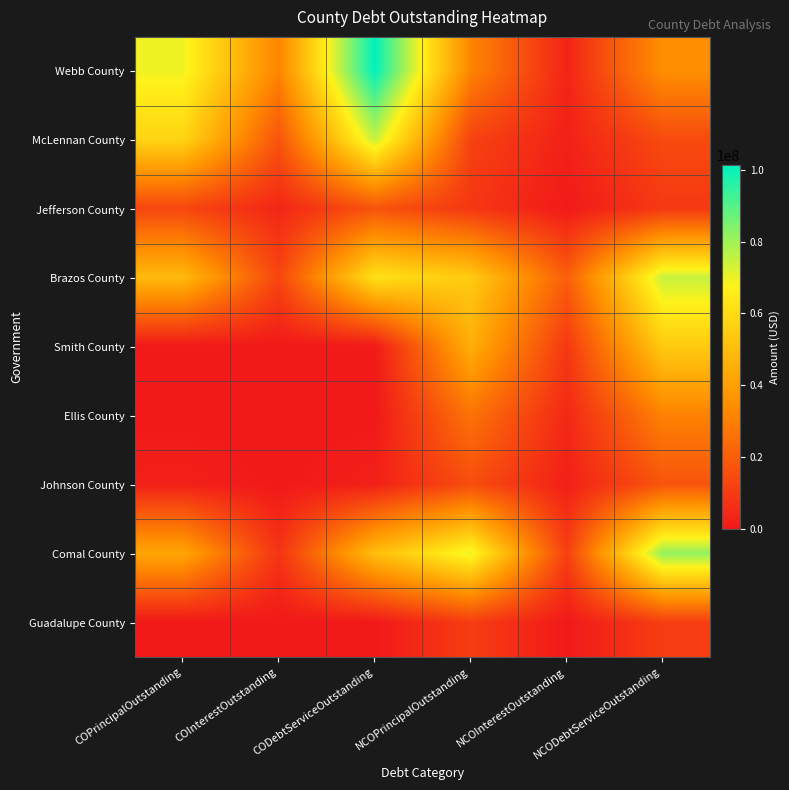

Reading left to right, what are all the values shown in this chart?

Webb County: COPrincipalOutstanding=69475000.0	COInterestOutstanding=31830737.5	CODebtServiceOutstanding=101305737.5	NCOPrincipalOutstanding=31710000.0	NCOInterestOutstanding=3194608.5	NCODebtServiceOutstanding=34904608.5
McLennan County: COPrincipalOutstanding=57930000.0	COInterestOutstanding=17265442.7	CODebtServiceOutstanding=75195442.7	NCOPrincipalOutstanding=12140000.0	NCOInterestOutstanding=2423418.9	NCODebtServiceOutstanding=14563418.9
Jefferson County: COPrincipalOutstanding=13245000.0	COInterestOutstanding=3873800.0	CODebtServiceOutstanding=17118800.0	NCOPrincipalOutstanding=8790000.0	NCOInterestOutstanding=397650.0	NCODebtServiceOutstanding=9187650.0
Brazos County: COPrincipalOutstanding=49075000.0	COInterestOutstanding=13094153.0	CODebtServiceOutstanding=62169153.0	NCOPrincipalOutstanding=54580000.0	NCOInterestOutstanding=20406881.2	NCODebtServiceOutstanding=74986881.2
Smith County: COPrincipalOutstanding=0.0	COInterestOutstanding=0.0	CODebtServiceOutstanding=0.0	NCOPrincipalOutstanding=45155000.0	NCOInterestOutstanding=9286631.3	NCODebtServiceOutstanding=54441631.3
Ellis County: COPrincipalOutstanding=0.0	COInterestOutstanding=0.0	CODebtServiceOutstanding=0.0	NCOPrincipalOutstanding=26380000.0	NCOInterestOutstanding=4344443.8	NCODebtServiceOutstanding=30724443.8
Johnson County: COPrincipalOutstanding=2205000.0	COInterestOutstanding=74687.2	CODebtServiceOutstanding=2279687.2	NCOPrincipalOutstanding=15290000.0	NCOInterestOutstanding=2112160.0	NCODebtServiceOutstanding=17402160.0
Comal County: COPrincipalOutstanding=42440000.0	COInterestOutstanding=7755299.6	CODebtServiceOutstanding=50195299.6	NCOPrincipalOutstanding=70475000.0	NCOInterestOutstanding=11381469.2	NCODebtServiceOutstanding=81856469.2
Guadalupe County: COPrincipalOutstanding=0.0	COInterestOutstanding=0.0	CODebtServiceOutstanding=0.0	NCOPrincipalOutstanding=10610000.0	NCOInterestOutstanding=193785.0	NCODebtServiceOutstanding=10803785.0